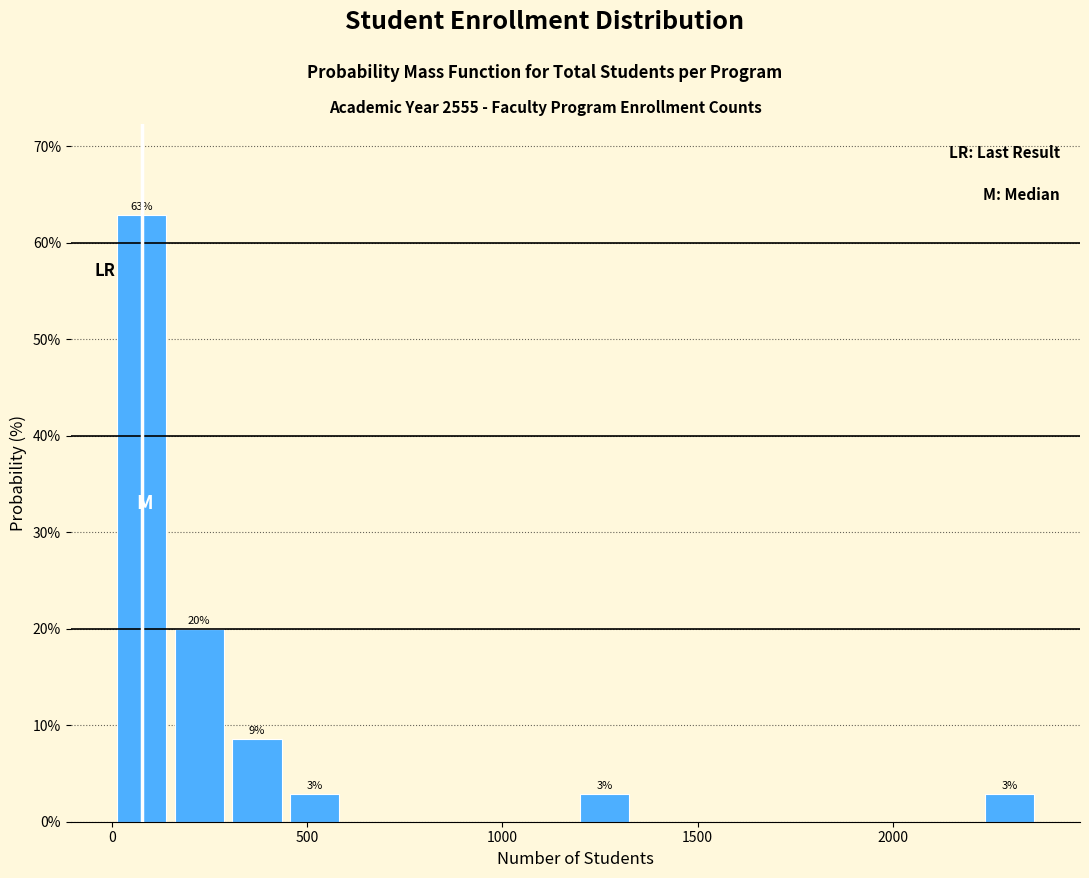

Read against the x-axis, roughly where is the centre of the tallest bar?

100